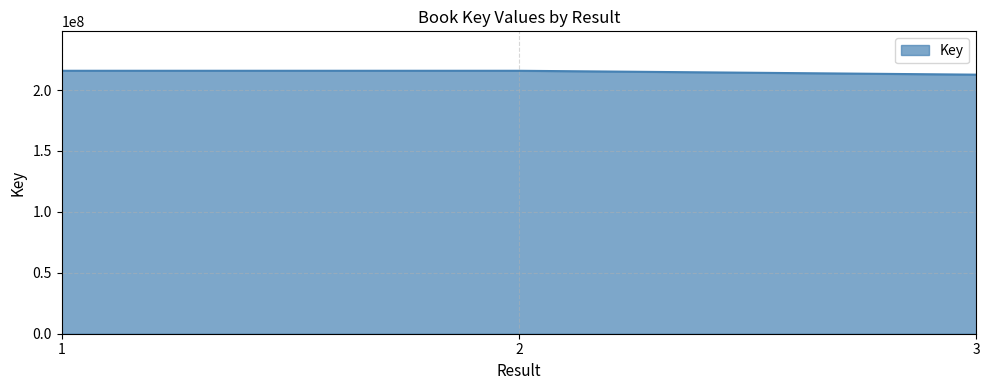

How many values are below 215813427?

1